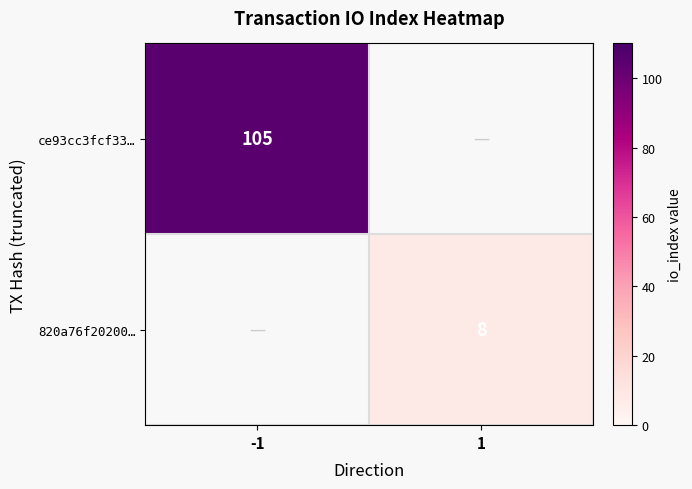

True or false: ce93cc3fcf33… has a value of 105 at -1.

True